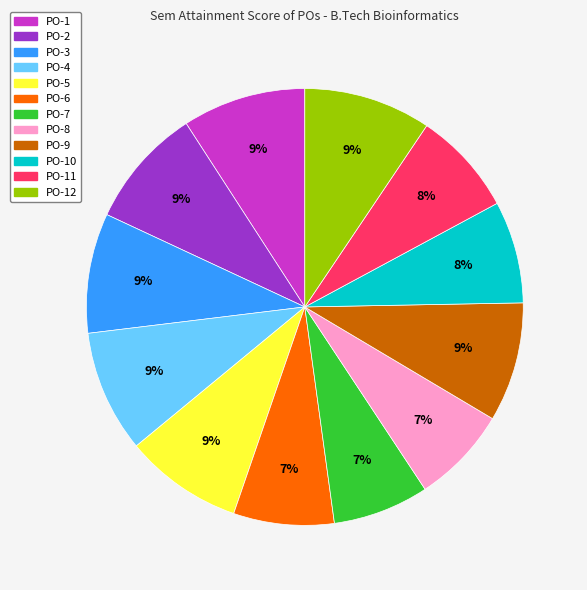

To the nearest percent, what is the difference between the largest and smallest slice percentages?

2%